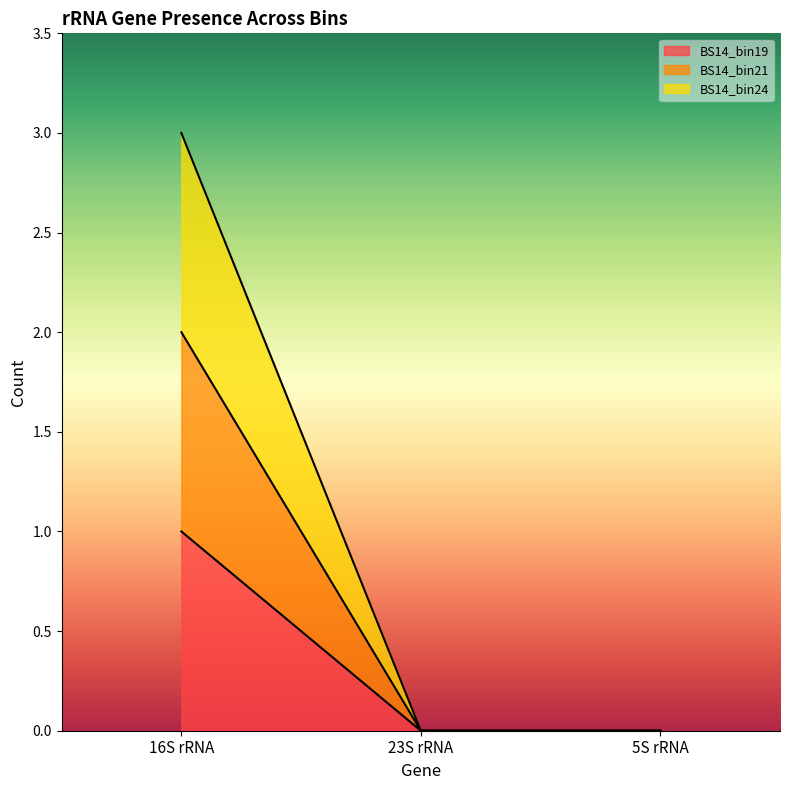

Does the chart have visible grid lines?

No